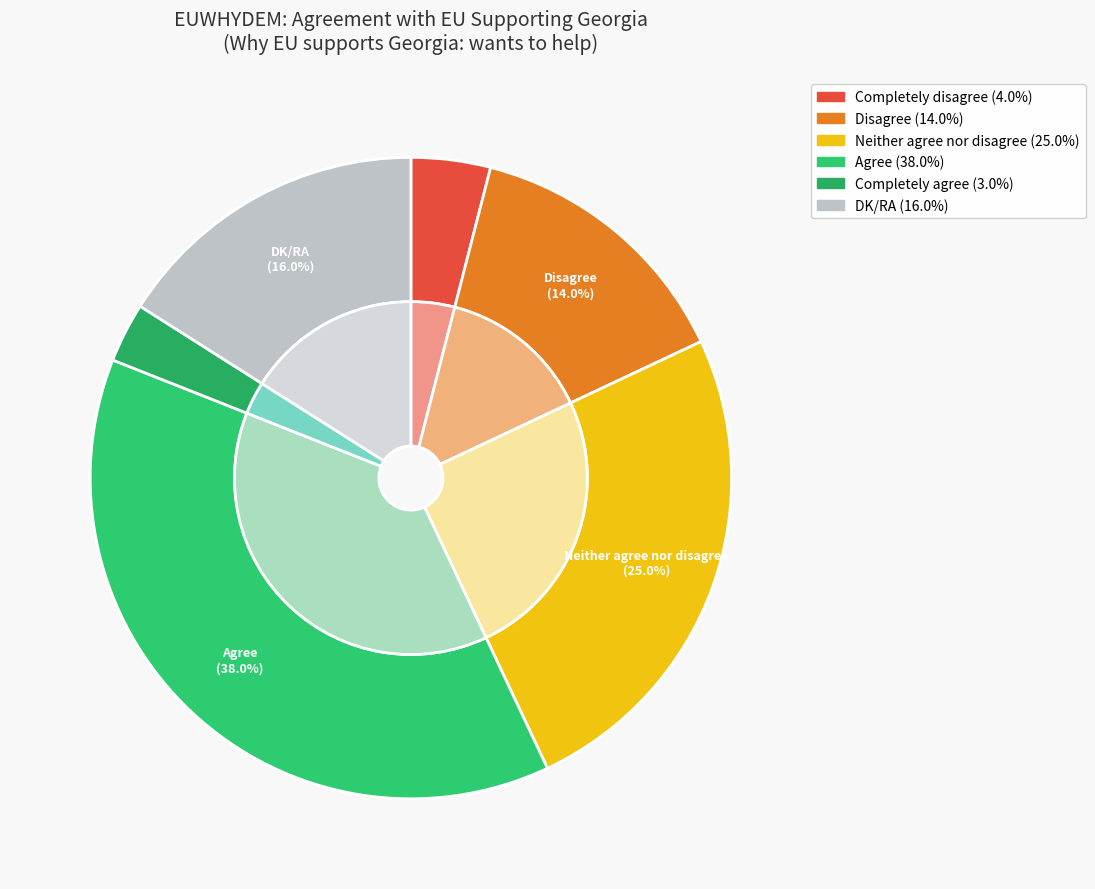

Which slice is the largest?

Agree